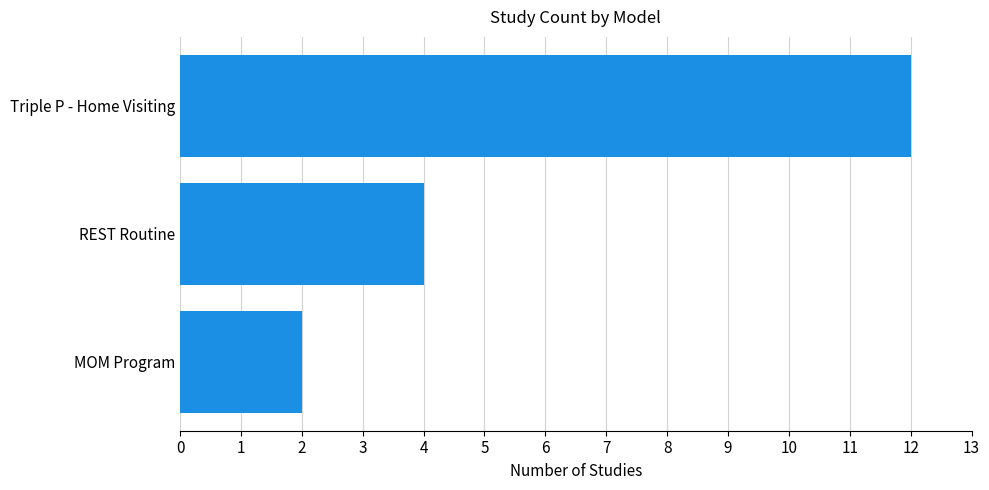

List the labels in order of value, smallest first.

MOM Program, REST Routine, Triple P - Home Visiting